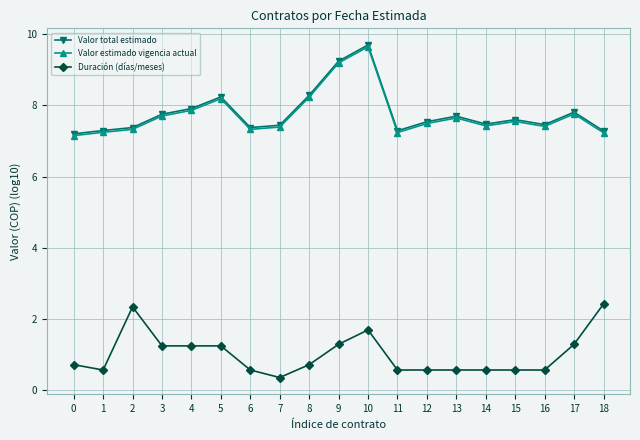

What is the value of the Valor total estimado point at the 18th from the left?

7.8